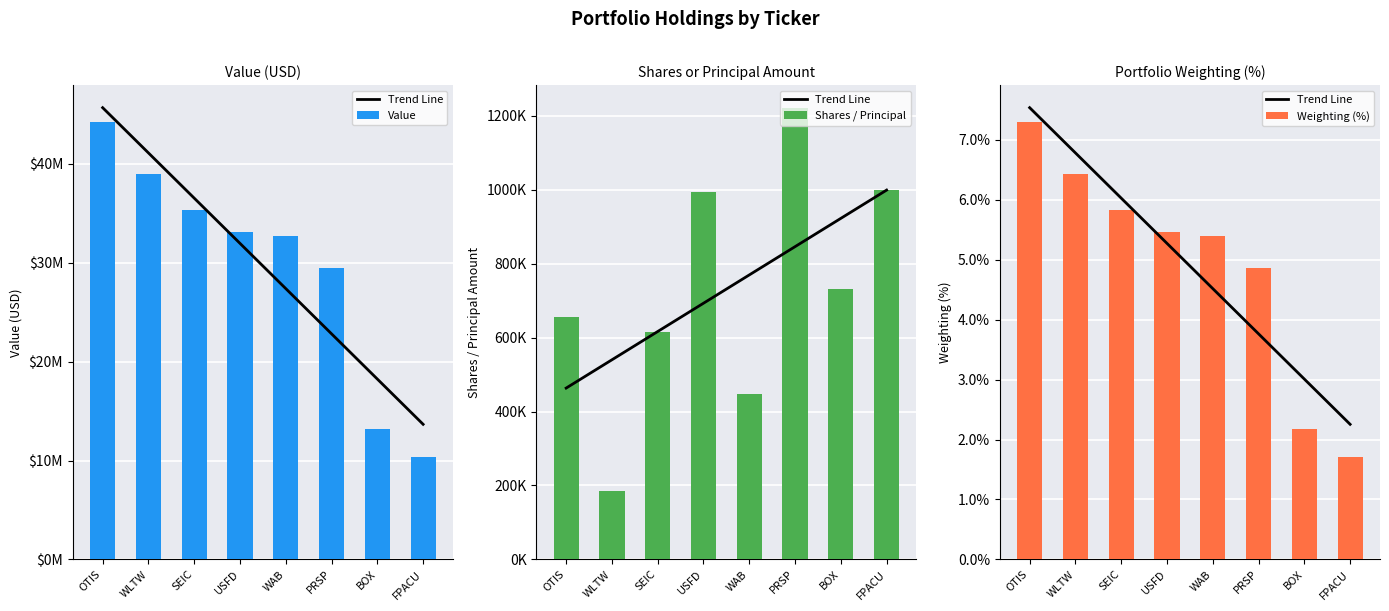

Reading left to right, list all the values displayed in this chart.

Trend Line: 7.5	6.8	6.0	5.3	4.5	3.8	3.0	2.3
Value: 44208000.0	39014000.0	35310000.0	33127000.0	32729000.0	29416000.0	13205000.0	10350000.0
Shares / Principal: 654454.0	185181.0	614400.0	994503.0	447114.0	1221613.0	731565.0	1000000.0
Weighting (%): 7.3	6.4	5.8	5.5	5.4	4.9	2.2	1.7